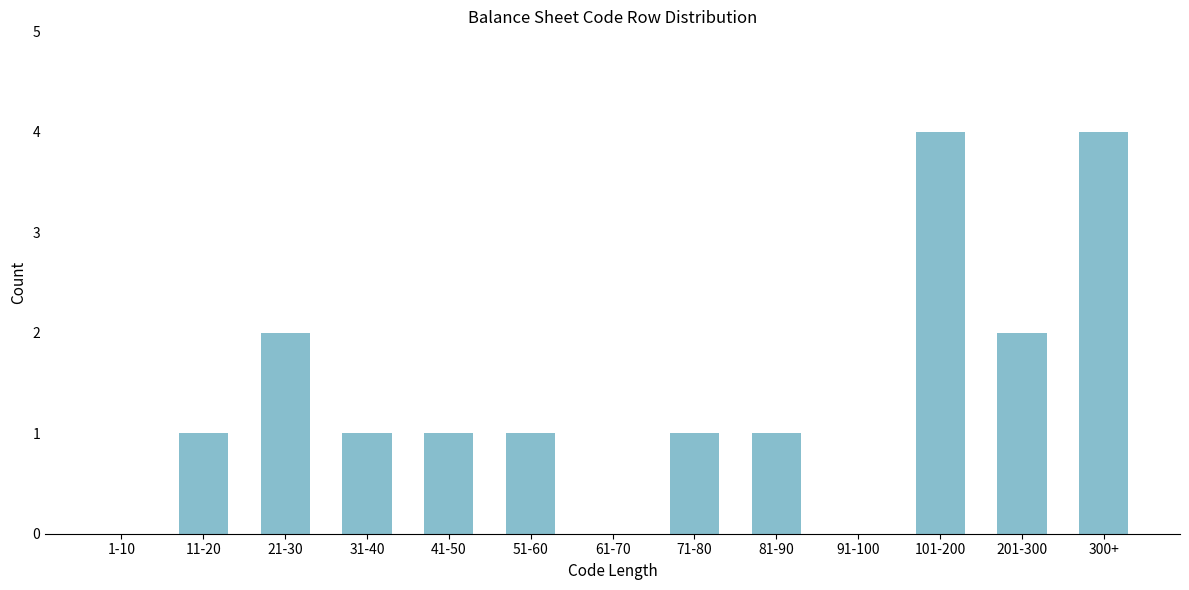

Reading left to right, list all the values displayed in this chart.

1-10=0	11-20=1	21-30=2	31-40=1	41-50=1	51-60=1	61-70=0	71-80=1	81-90=1	91-100=0	101-200=4	201-300=2	300+=4